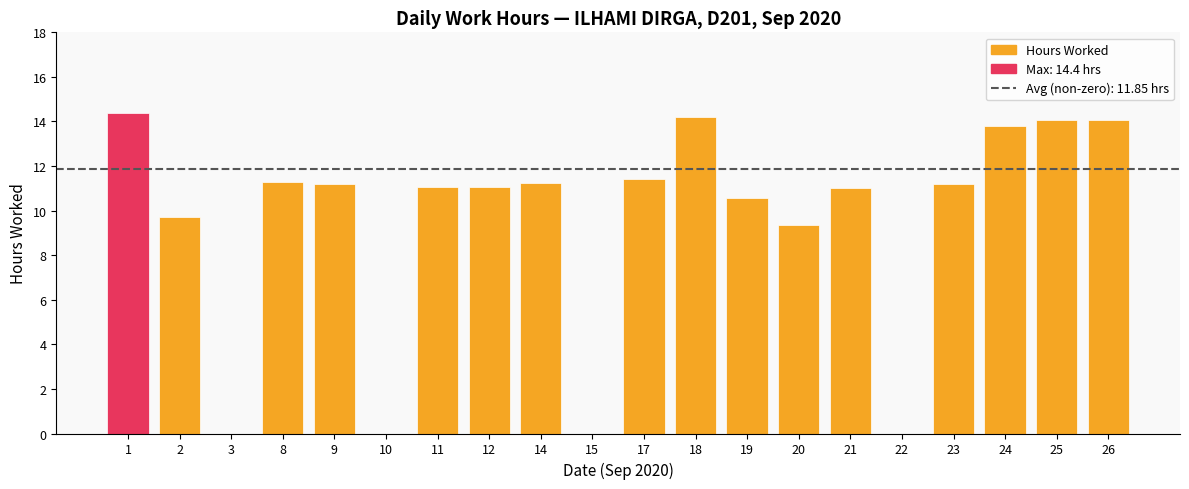

Is it true that the value at 25 is 14.1?

True